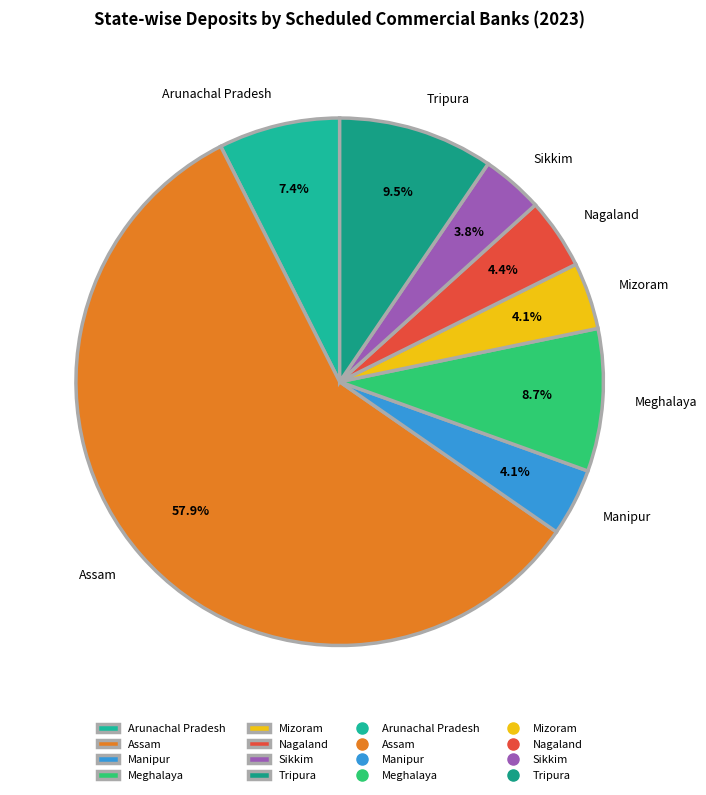

Approximately how many times larger is the value at Mizoram compared to Arunachal Pradesh?

0.6